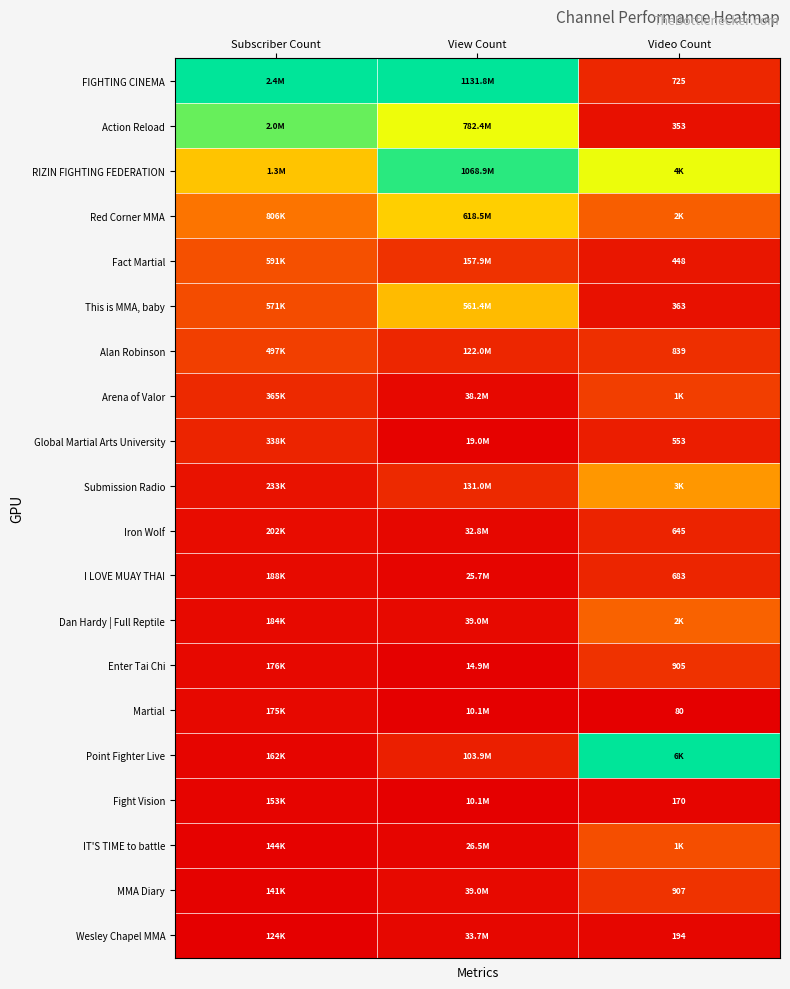

Is the value of Fact Martial at Video Count greater than the value of Enter Tai Chi at Video Count?

No